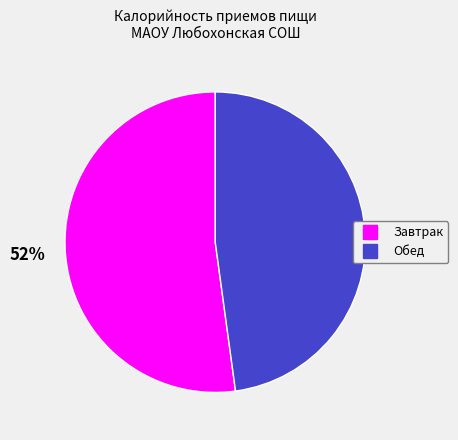

Do Завтрак and Обед together represent more than half of the pie?

Yes